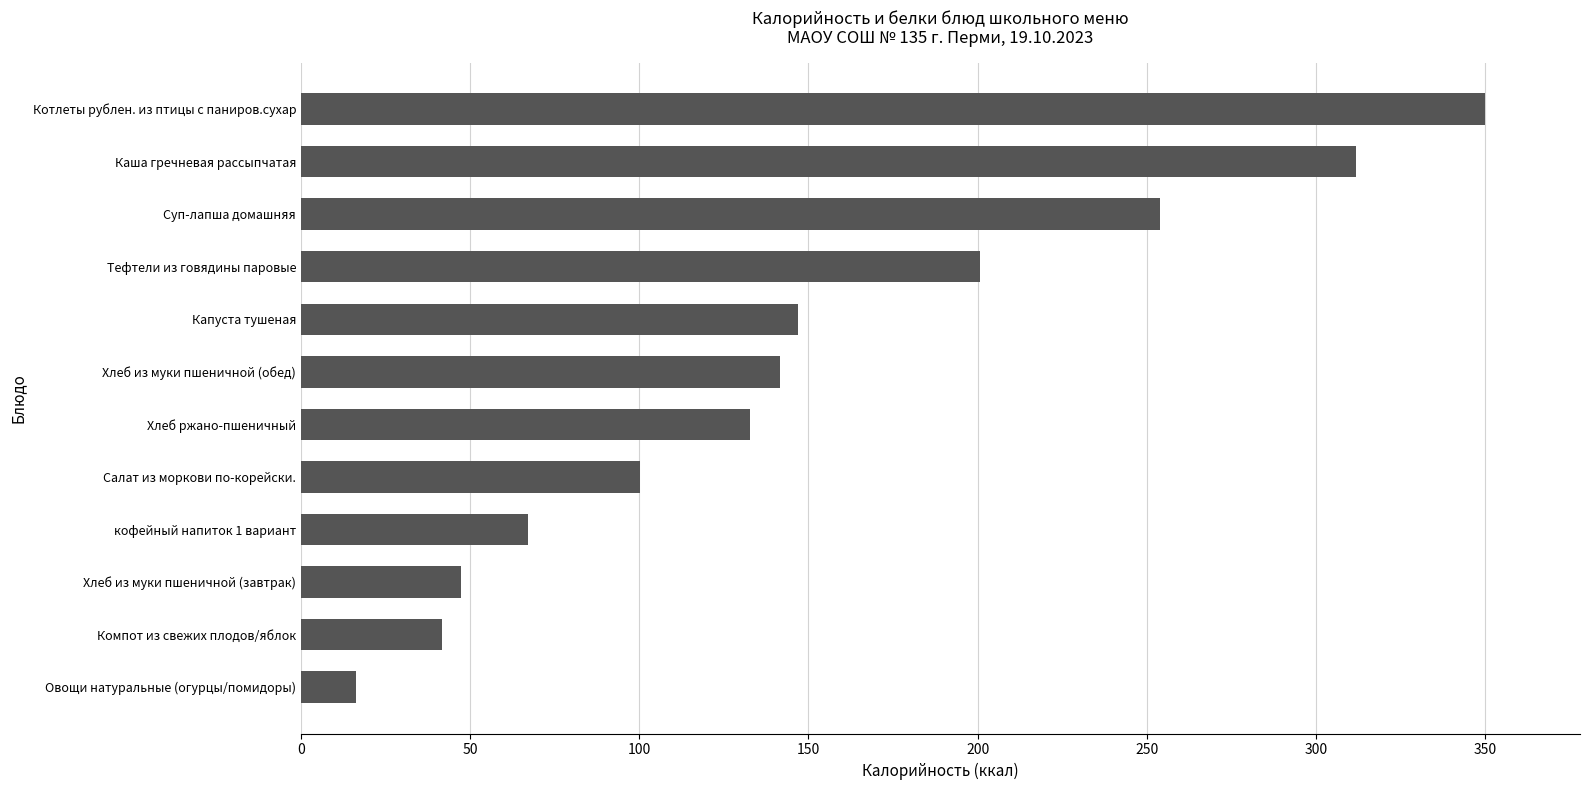

What is the difference between the maximum and minimum values?

333.7